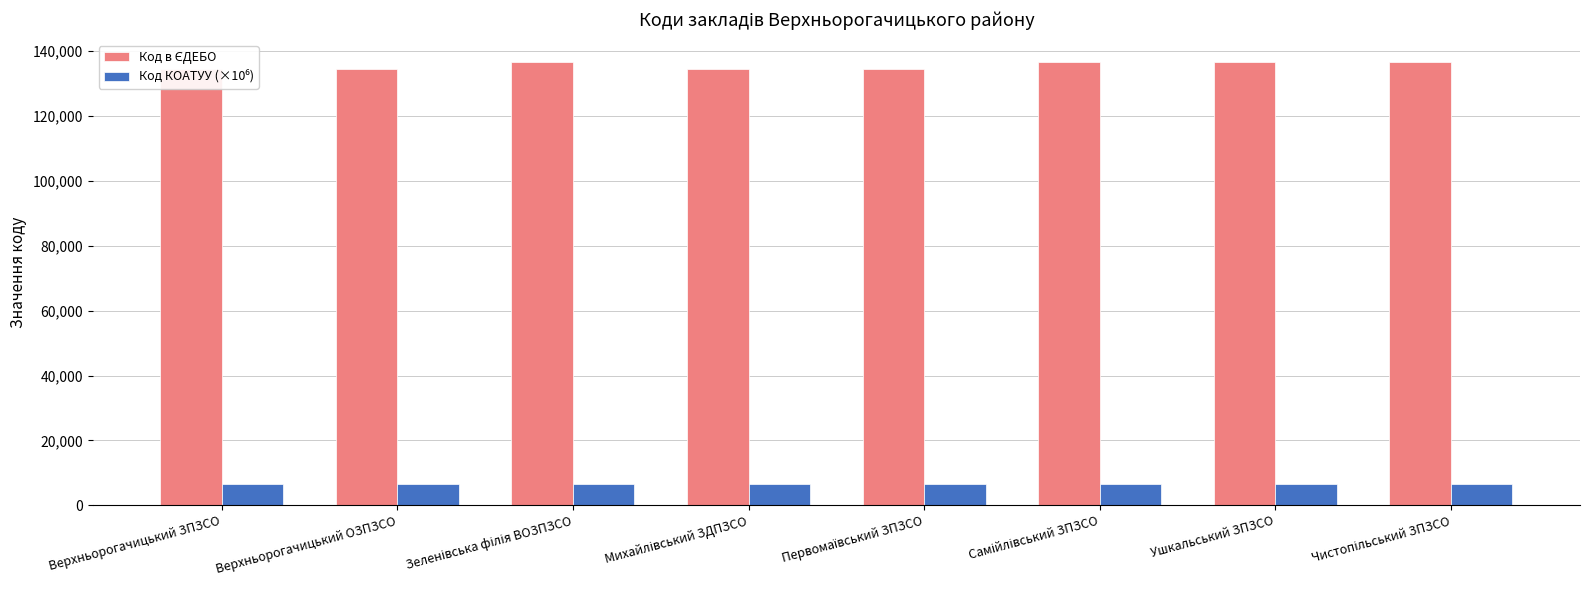

What is the total value across all series at Верхньорогачицький ЗПЗСО?

141134.6